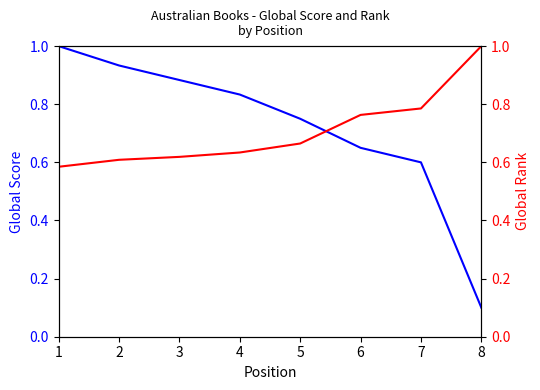

Is the value of Global Rank at 2 greater than the value of Global Score at 5?

No